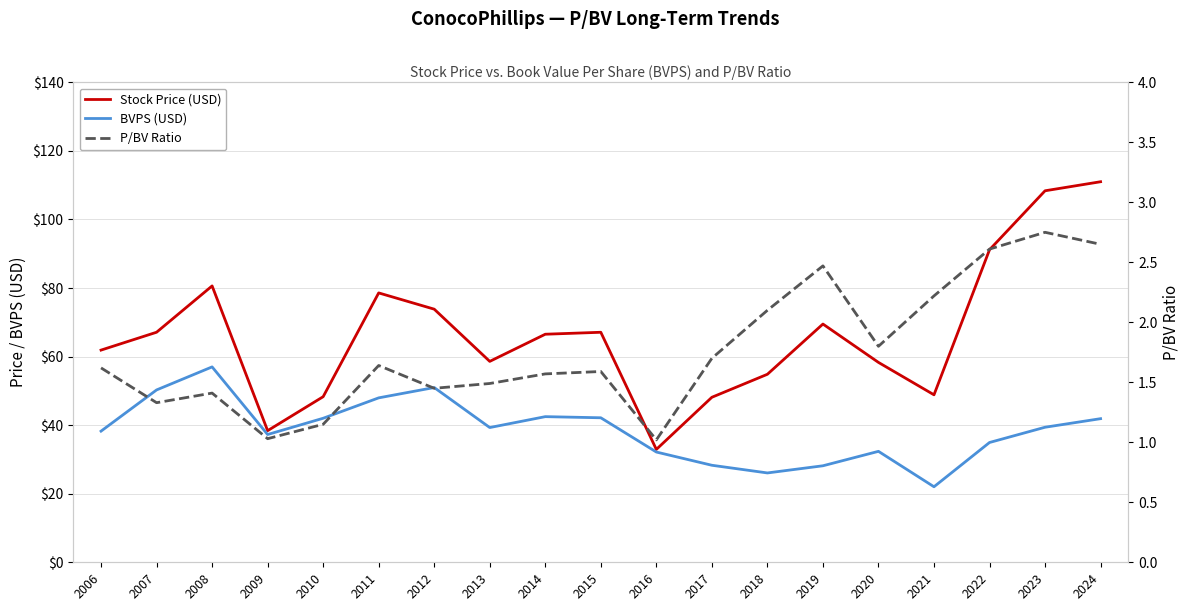

The Stock Price (USD) series shows 69.1 at 2024. True or false?

False